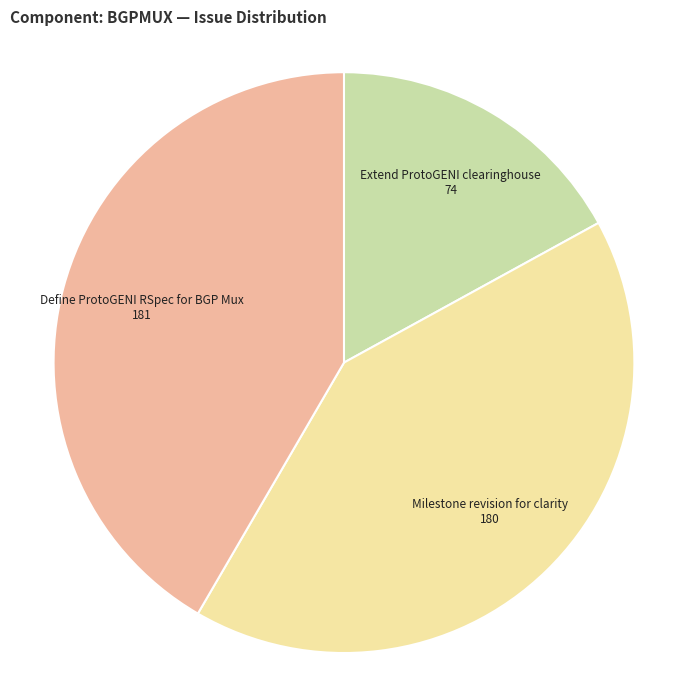

Is the sum of Extend ProtoGENI clearinghouse and Define ProtoGENI RSpec for BGP Mux greater than half?

Yes